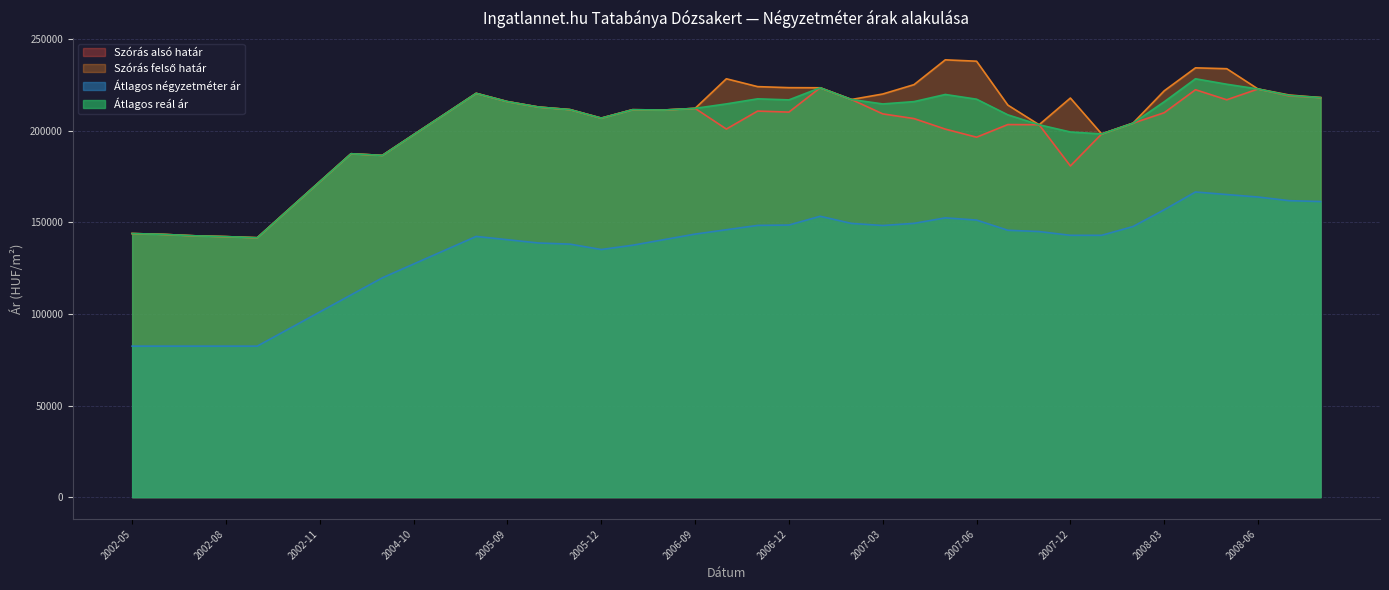

True or false: Átlagos négyzetméter ár and Szórás alsó határ cross at least once.

False